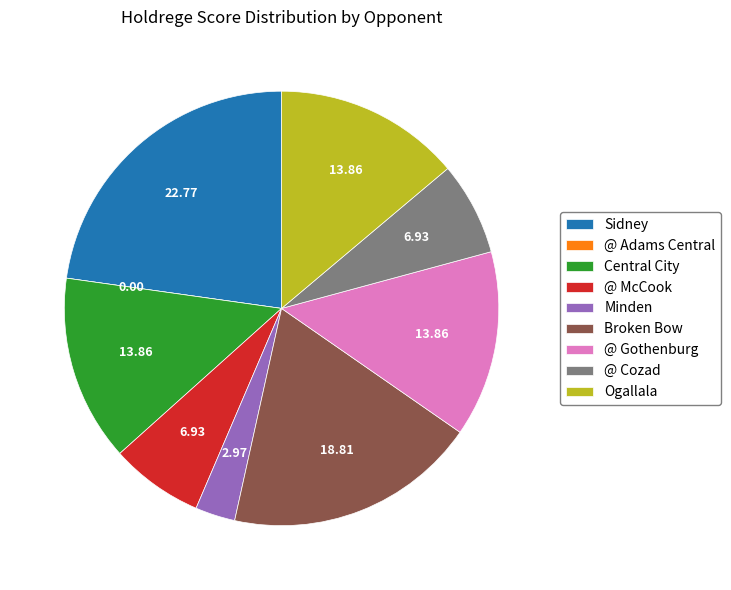

Is it true that @ McCook is 18% of the pie?

False